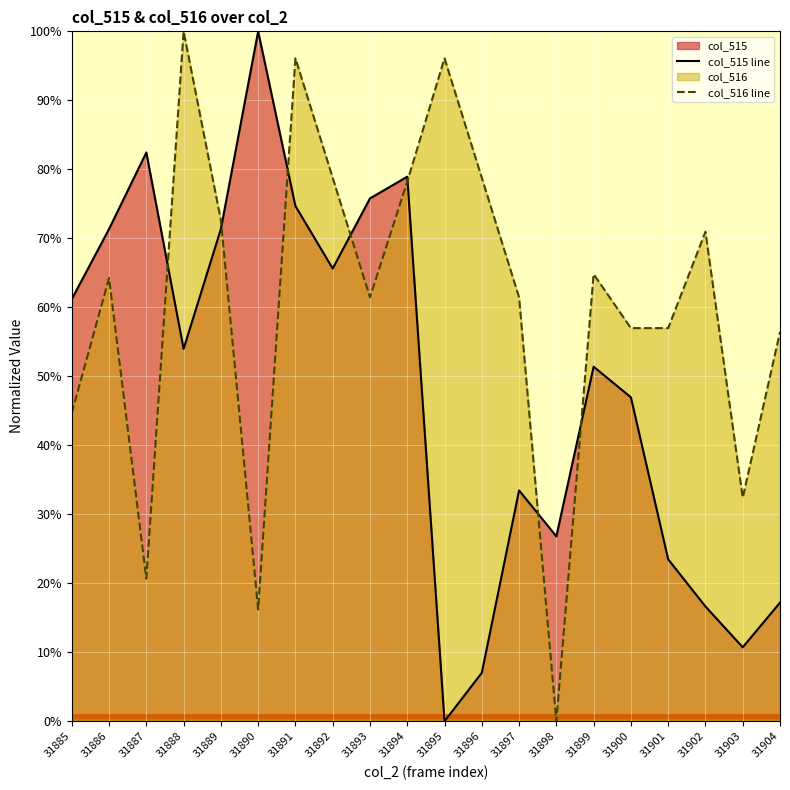

After their last crossing, which series has the higher values: col_516 line or col_515 line?

col_516 line